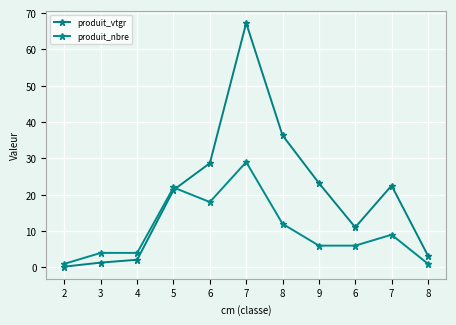

The value of produit_vtgr at 3 is 1.3. True or false?

True